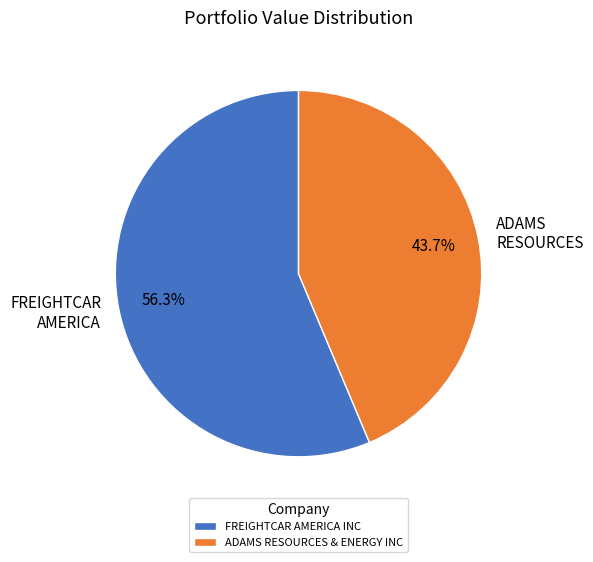

How many slices are in this pie chart?

2